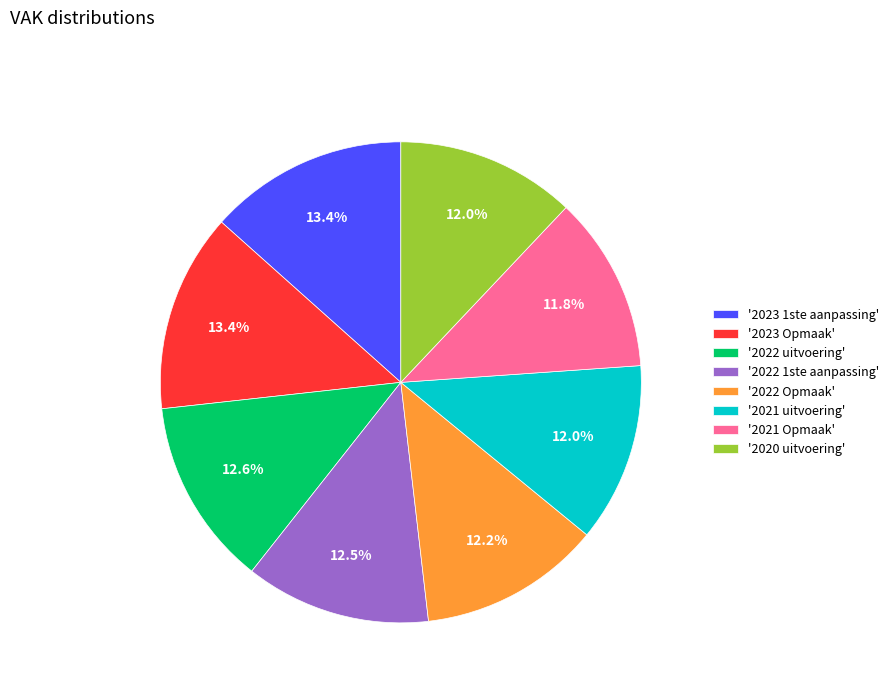

What percentage is NOT represented by '2020 uitvoering'?

88.0%